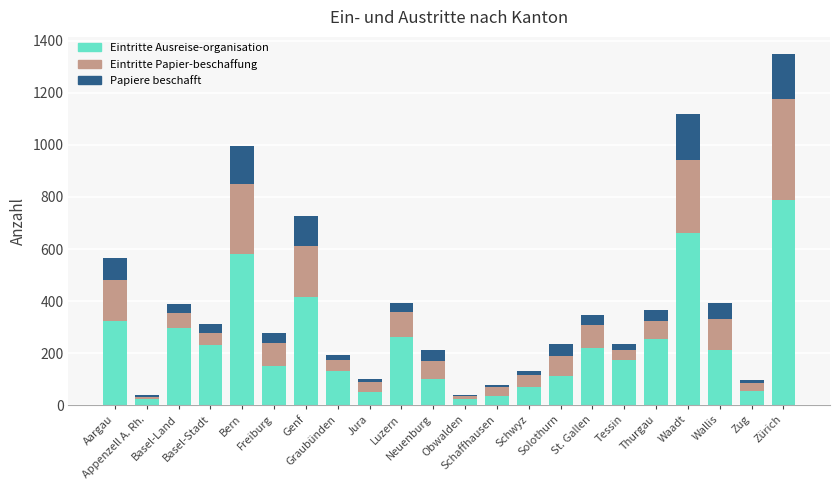

What is the highest value of the Eintritte Ausreise-organisation series?

788